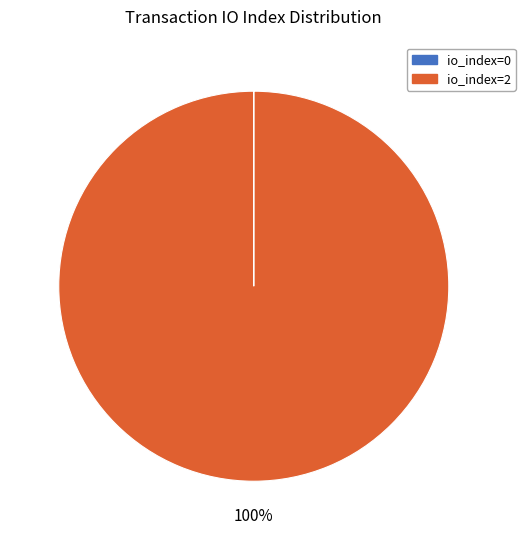

Which slice is the largest?

io_index=2